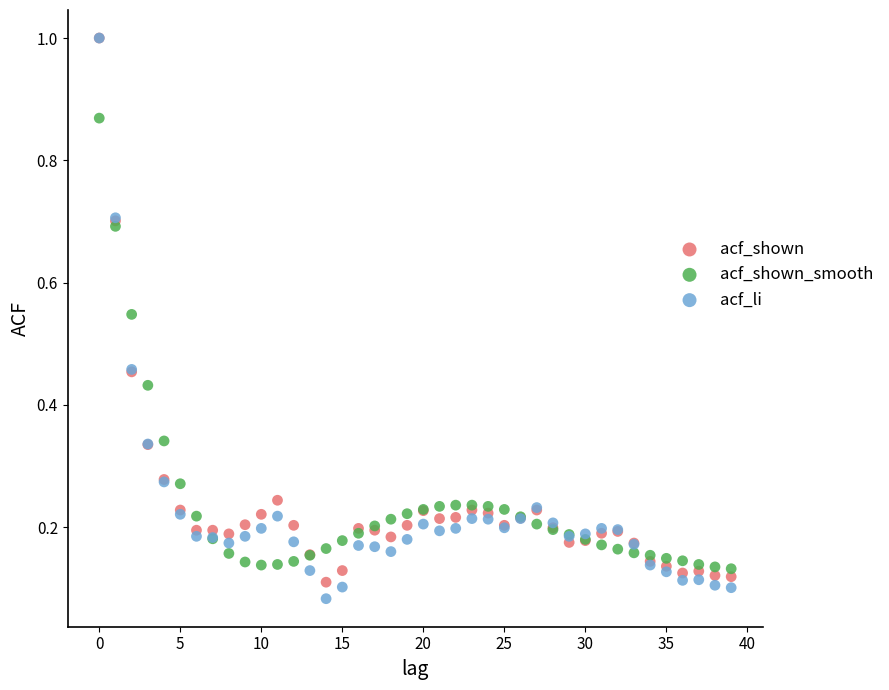

What are all the series names shown in the legend?

acf_shown, acf_shown_smooth, acf_li